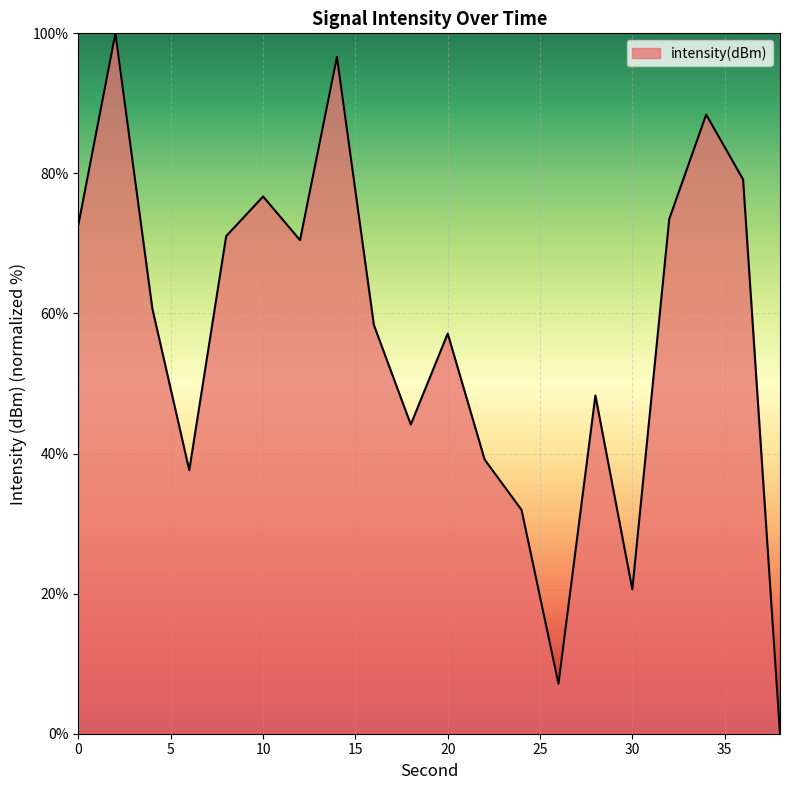

How many lines are shown in the chart?

1